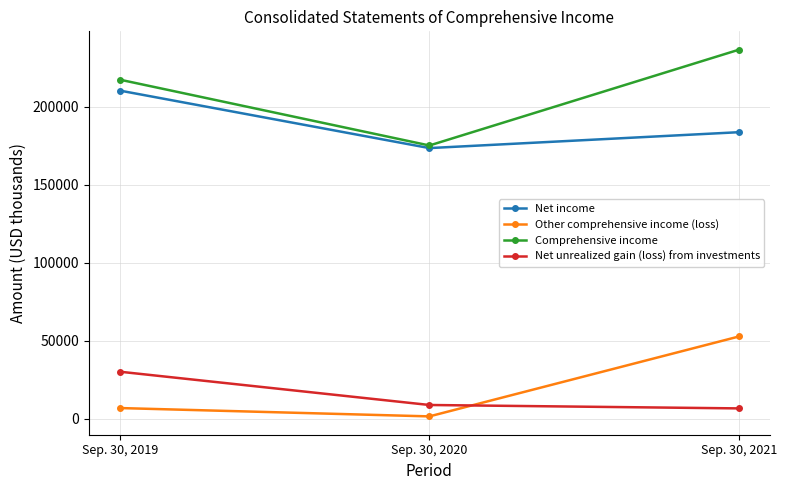

Count the number of categories in the chart.

3